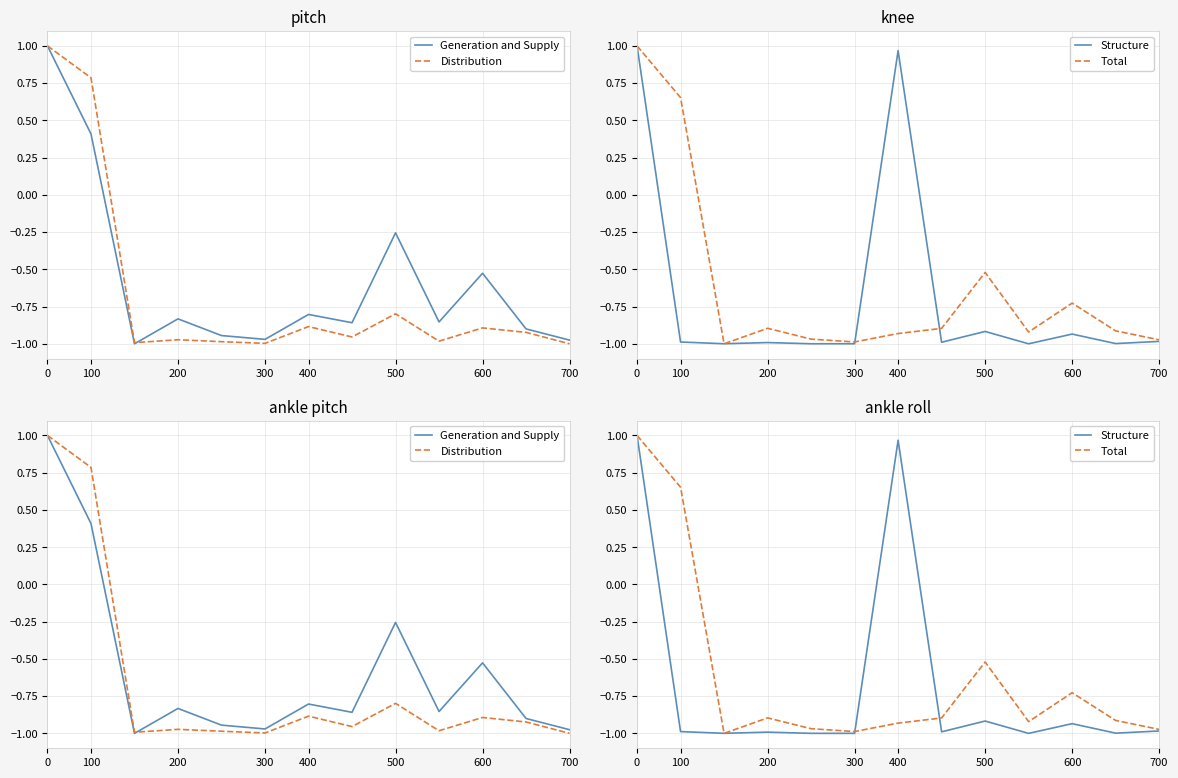

What is the sum of the Total values at 500 and 600?

-1.2